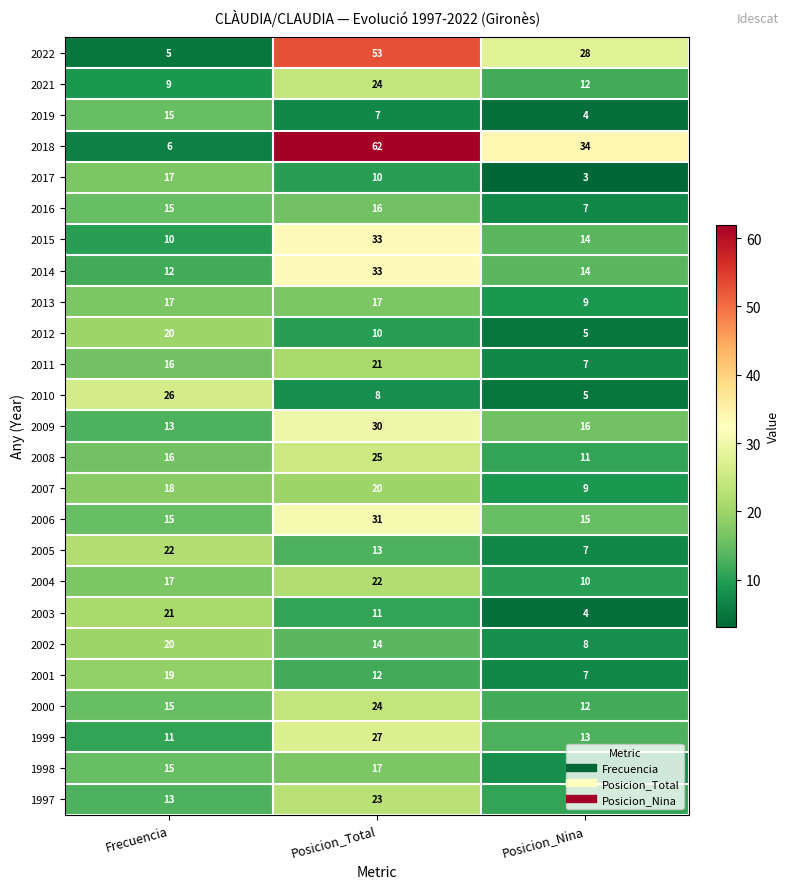

Count the 2016 values in the range 7 to 16.

3